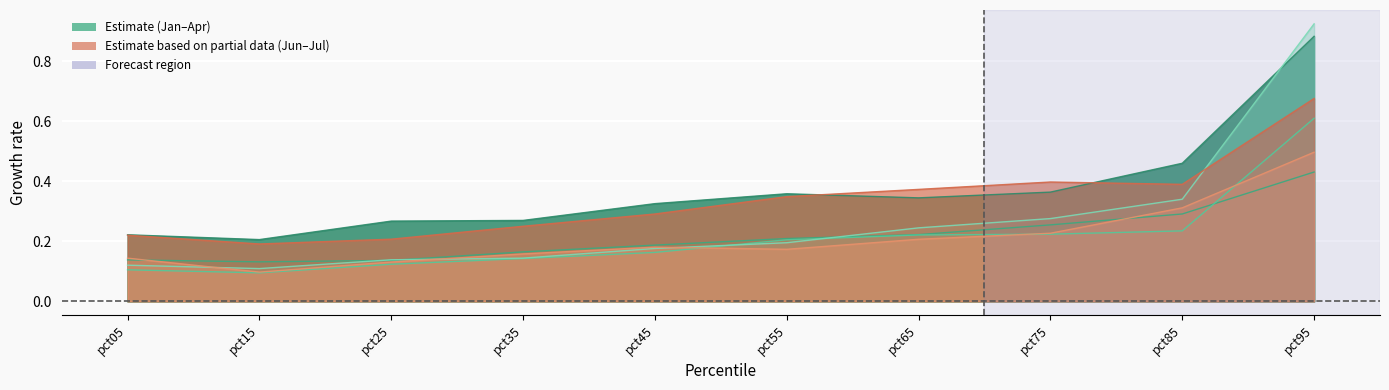

Reading left to right, extract all data points from this chart.

Jan: 0.2	0.2	0.3	0.3	0.3	0.4	0.3	0.4	0.5	0.9
Feb: 0.1	0.1	0.1	0.2	0.2	0.2	0.2	0.3	0.3	0.4
Mar: 0.1	0.1	0.1	0.1	0.2	0.2	0.2	0.2	0.2	0.6
Apr: 0.1	0.1	0.1	0.1	0.2	0.2	0.2	0.3	0.3	0.9
Jun: 0.2	0.2	0.2	0.3	0.3	0.3	0.4	0.4	0.4	0.7
Jul: 0.1	0.1	0.1	0.2	0.2	0.2	0.2	0.2	0.3	0.5